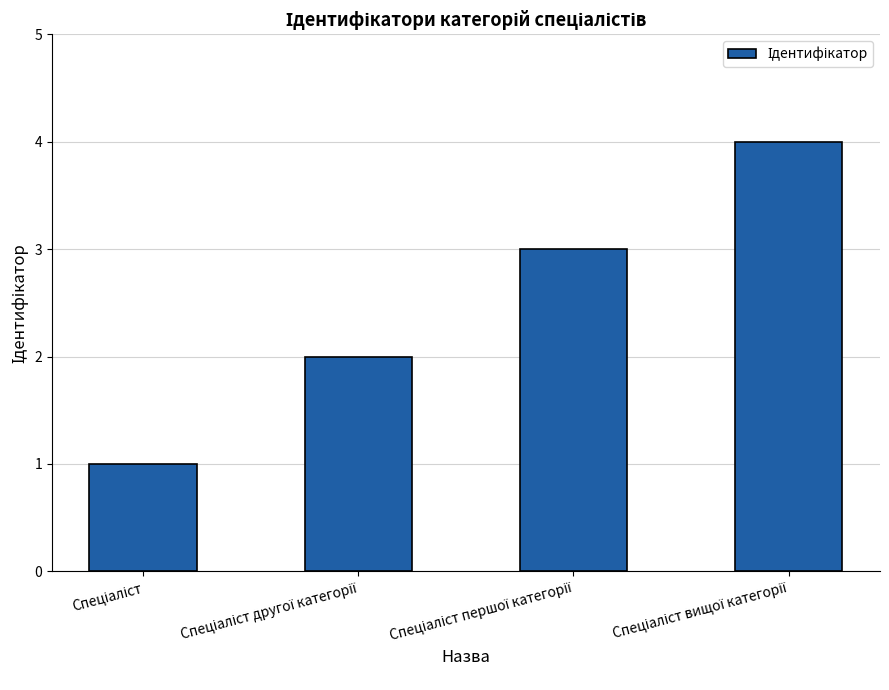

What is the difference between the maximum and minimum values?

3